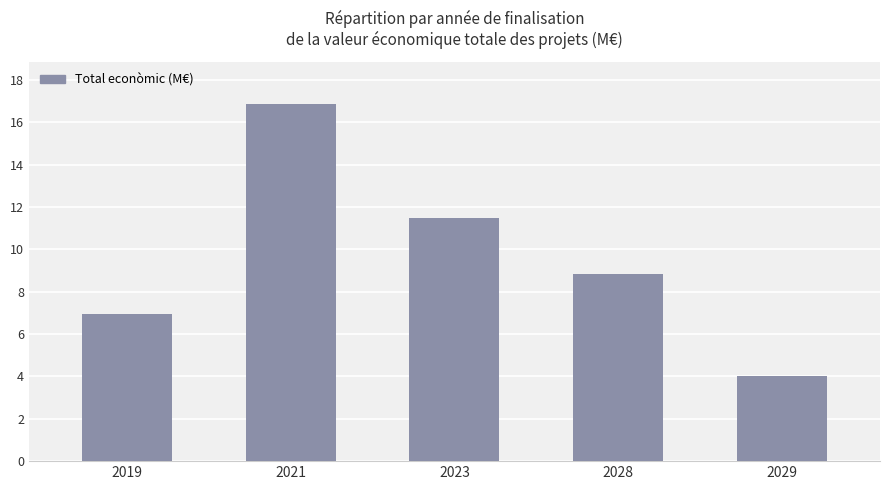

True or false: the data shows 7.0 at 2019.

True